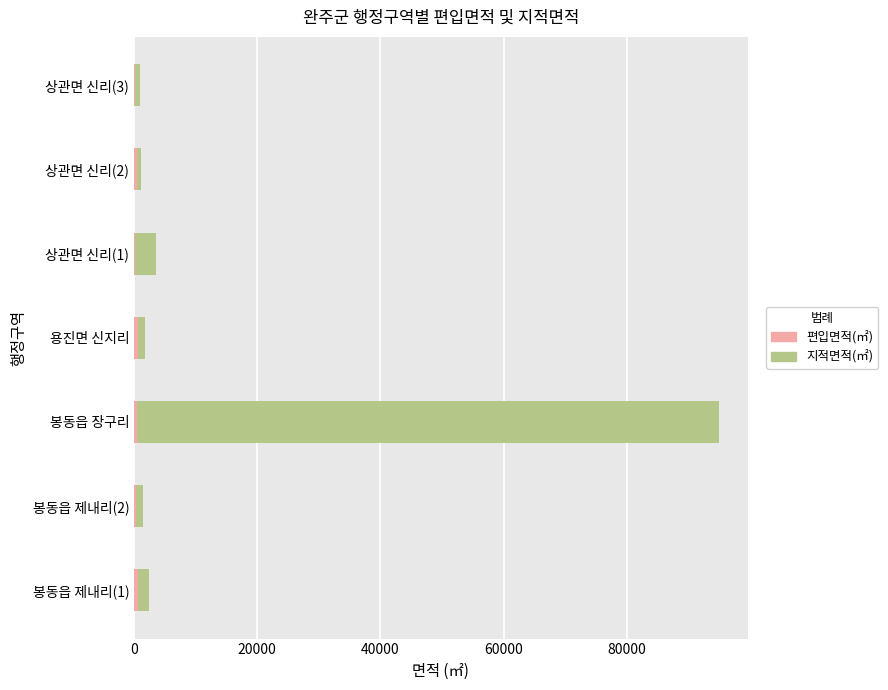

At which category is the sum across all series the highest?

봉동읍 장구리